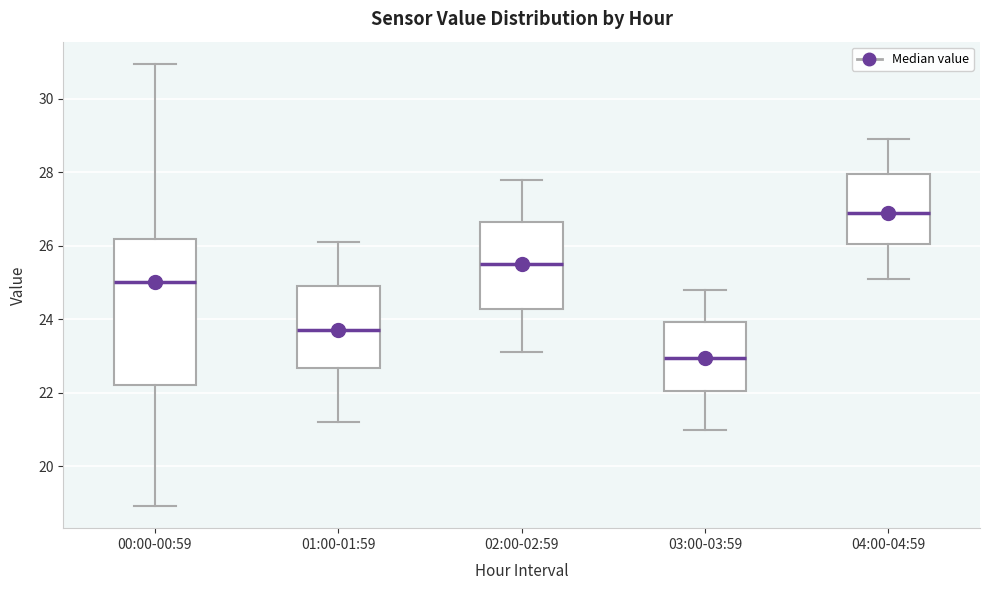

Reading left to right, read every box against the y-axis: the position of its median line, the range the box covers, and the ends of its whiskers. The values are not printed on the chart, so give them approximately, as read against the axis.

00:00-00:59: median 25.0, box 22.2 to 26.2, whiskers 19.0 to 31.0
01:00-01:59: median 23.8, box 22.6 to 25.0, whiskers 21.2 to 26.2
02:00-02:59: median 25.6, box 24.2 to 26.6, whiskers 23.2 to 27.8
03:00-03:59: median 23.0, box 22.0 to 24.0, whiskers 21.0 to 24.8
04:00-04:59: median 27.0, box 26.0 to 28.0, whiskers 25.2 to 29.0